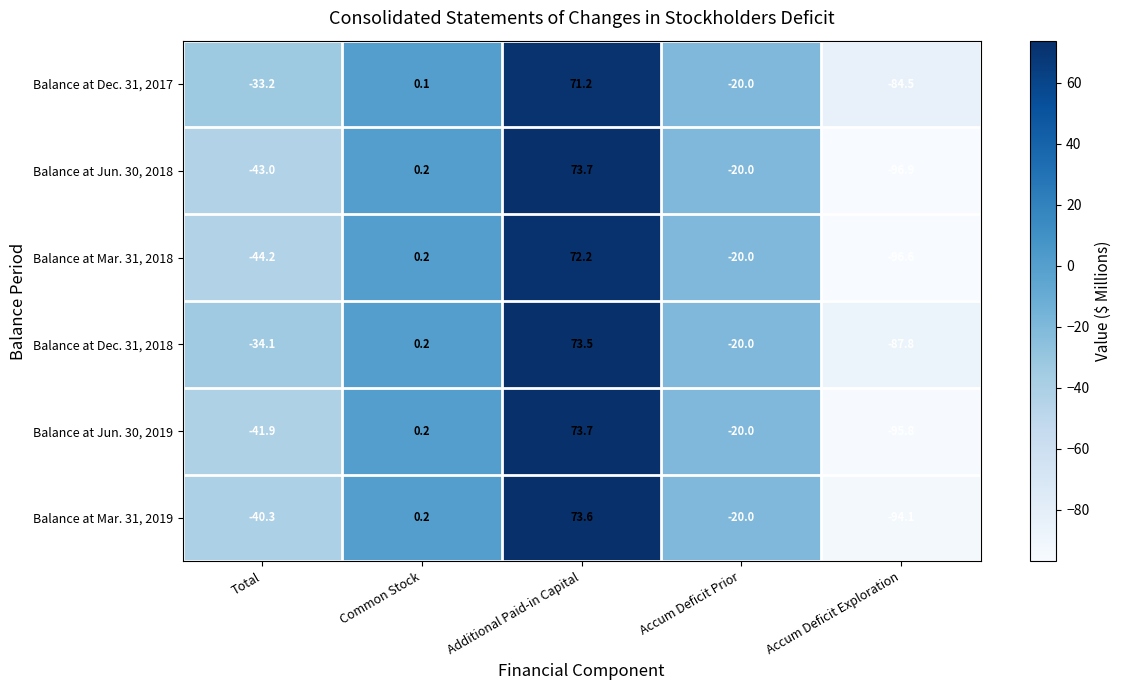

Is it true that Balance at Mar. 31, 2018 equals -44.2 at Total?

True